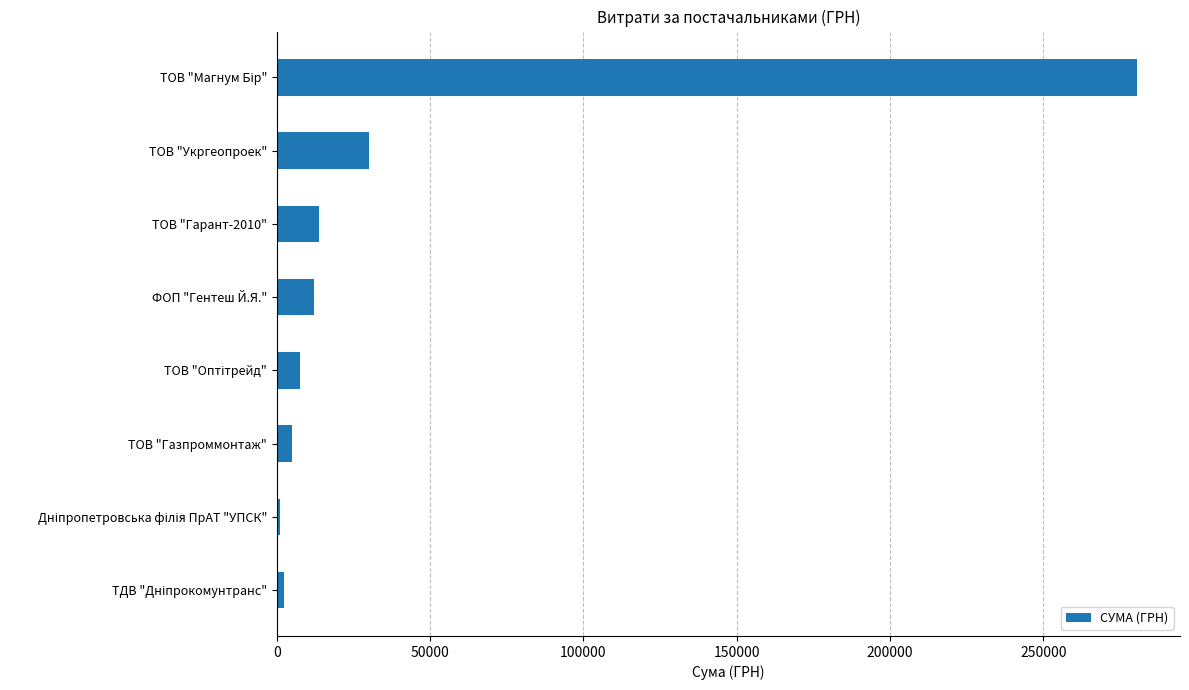

Reading top to bottom, what are all the values shown in this chart?

280578.0	29898.2	13893.0	12198.0	7418.9	4800.0	979.2	2387.9